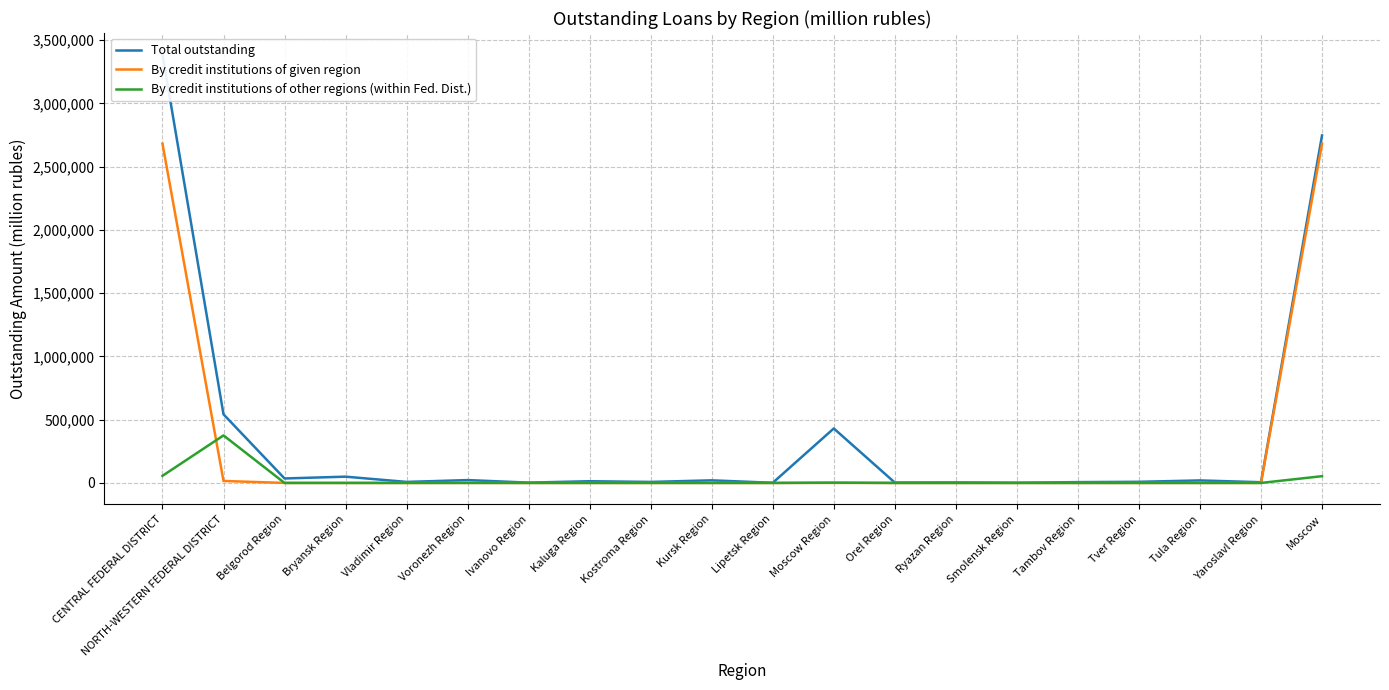

Reading left to right, extract all data points from this chart.

Total outstanding: 3387795	542347	35261	49541	8026	22533	2510	13488	7892	20521	1237	430730	2861	3892	1374	6385	8877	19776	5603	2747289
By credit institutions of given region: 2682618	15444	12	0	0	0	10	0	0	0	0	362	0	0	0	0	0	0	111	2682123
By credit institutions of other regions (within Fed. Dist.): 56121	375645	0	0	9	281	4	1	0	1	1	2425	1	0	1	1	1	14	0	53379